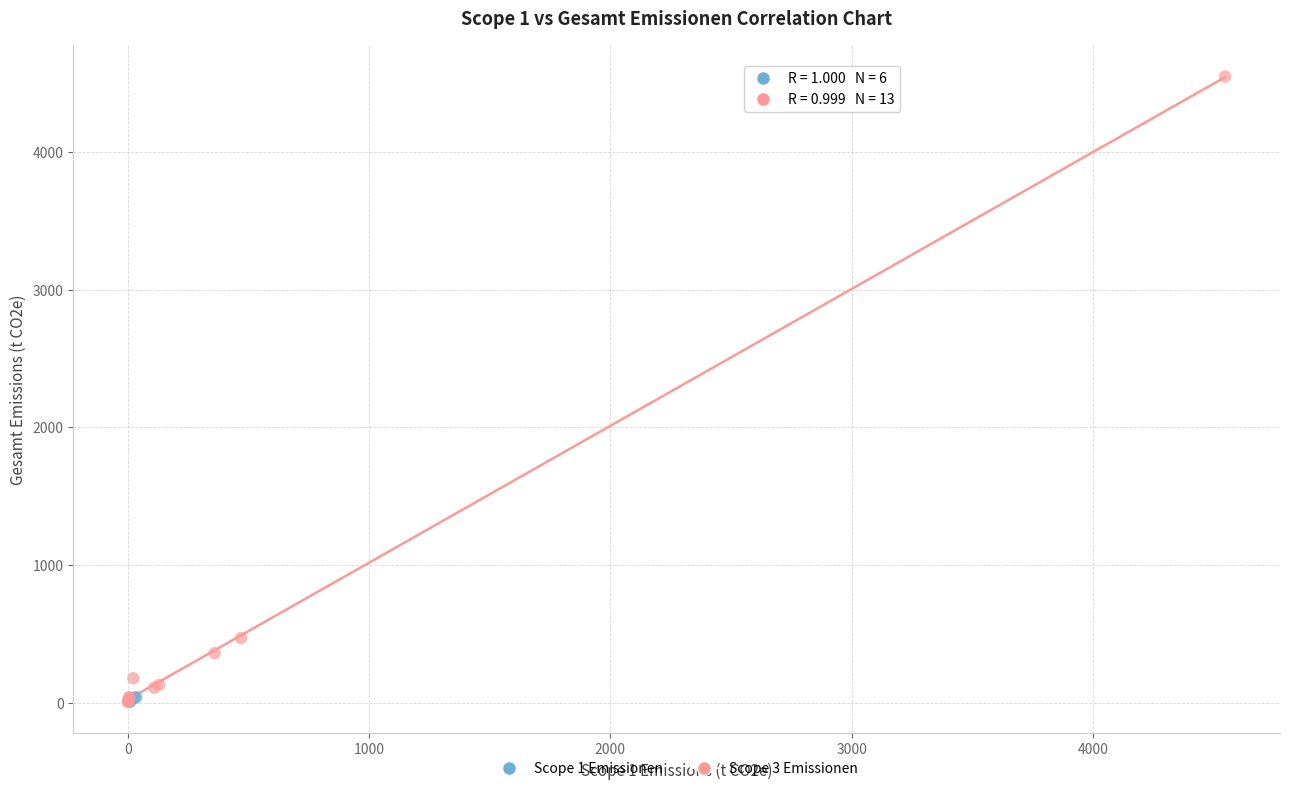

Which series contains the highest Y value?

Scope 3 Emissionen